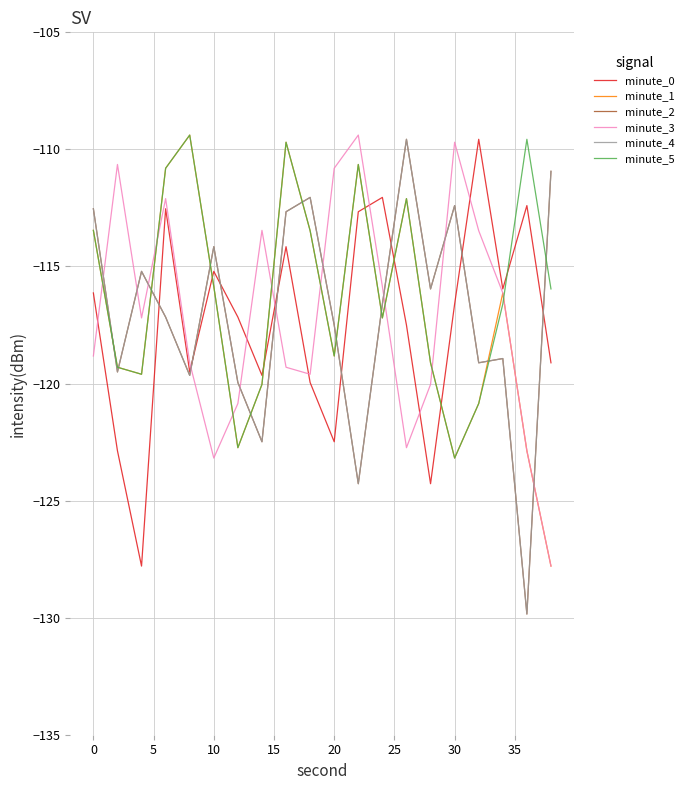

Reading left to right, extract all data points from this chart.

minute_0: -116.1	-122.9	-127.8	-112.5	-119.5	-115.2	-117.2	-119.7	-114.2	-120.0	-122.5	-112.7	-112.1	-117.5	-124.3	-116.6	-109.6	-116.0	-112.4	-119.1
minute_1: -113.5	-119.3	-119.6	-110.8	-109.4	-115.9	-122.7	-120.0	-109.7	-113.5	-118.8	-110.6	-117.2	-112.1	-119.1	-123.2	-120.9	-116.1	-122.9	-127.8
minute_2: -112.5	-119.5	-115.2	-117.2	-119.7	-114.2	-120.0	-122.5	-112.7	-112.1	-117.5	-124.3	-116.6	-109.6	-116.0	-112.4	-119.1	-118.9	-129.8	-110.9
minute_3: -118.8	-110.6	-117.2	-112.1	-119.1	-123.2	-120.9	-113.5	-119.3	-119.6	-110.8	-109.4	-115.9	-122.7	-120.0	-109.7	-113.5	-116.1	-122.9	-127.8
minute_4: -112.5	-119.5	-115.2	-117.2	-119.7	-114.2	-120.0	-122.5	-112.7	-112.1	-117.5	-124.3	-116.6	-109.6	-116.0	-112.4	-119.1	-118.9	-129.8	-110.9
minute_5: -113.5	-119.3	-119.6	-110.8	-109.4	-115.9	-122.7	-120.0	-109.7	-113.5	-118.8	-110.6	-117.2	-112.1	-119.1	-123.2	-120.9	-116.6	-109.6	-116.0